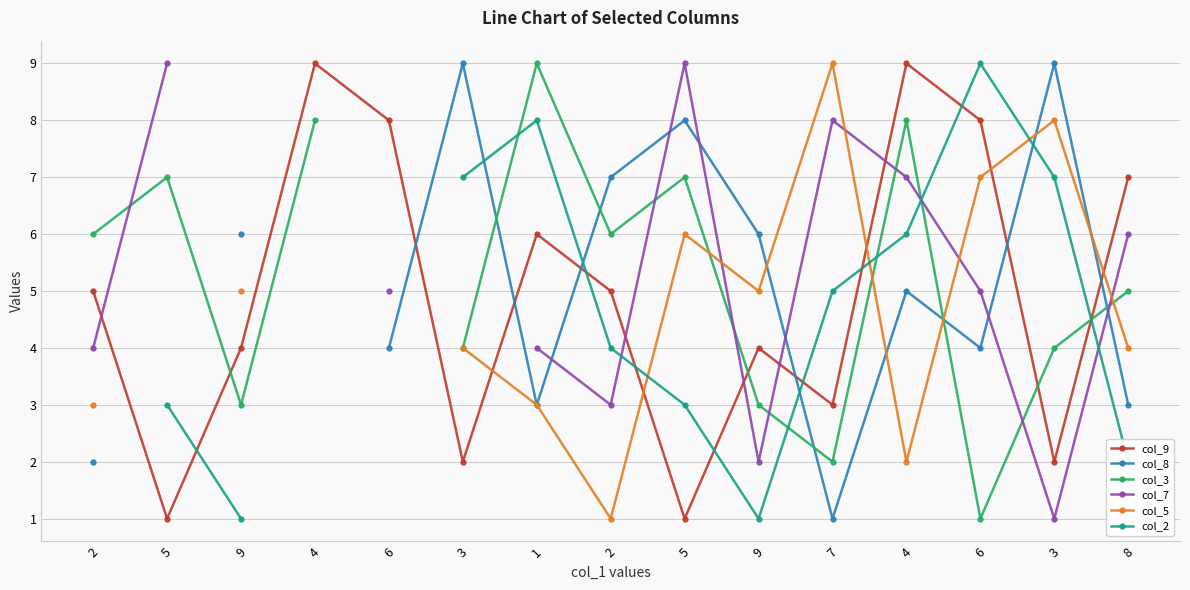

Is it true that col_3 equals 1.7 at 8?

False